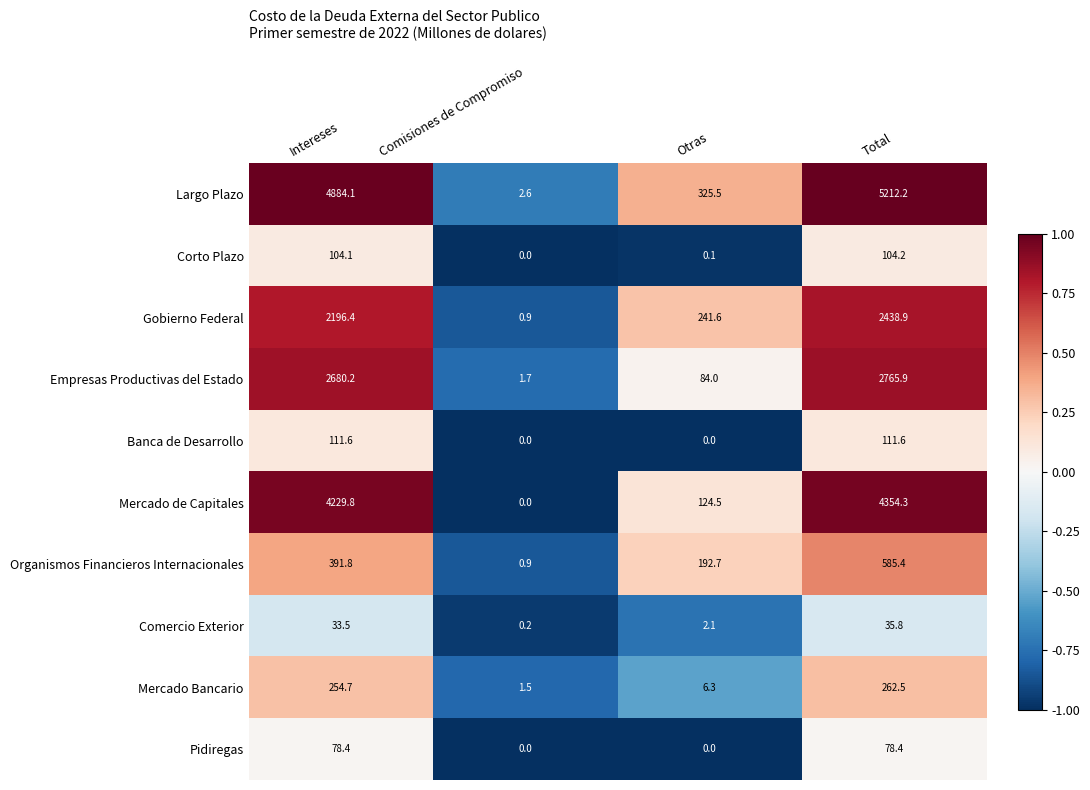

Which category has the highest value across all series?

Total